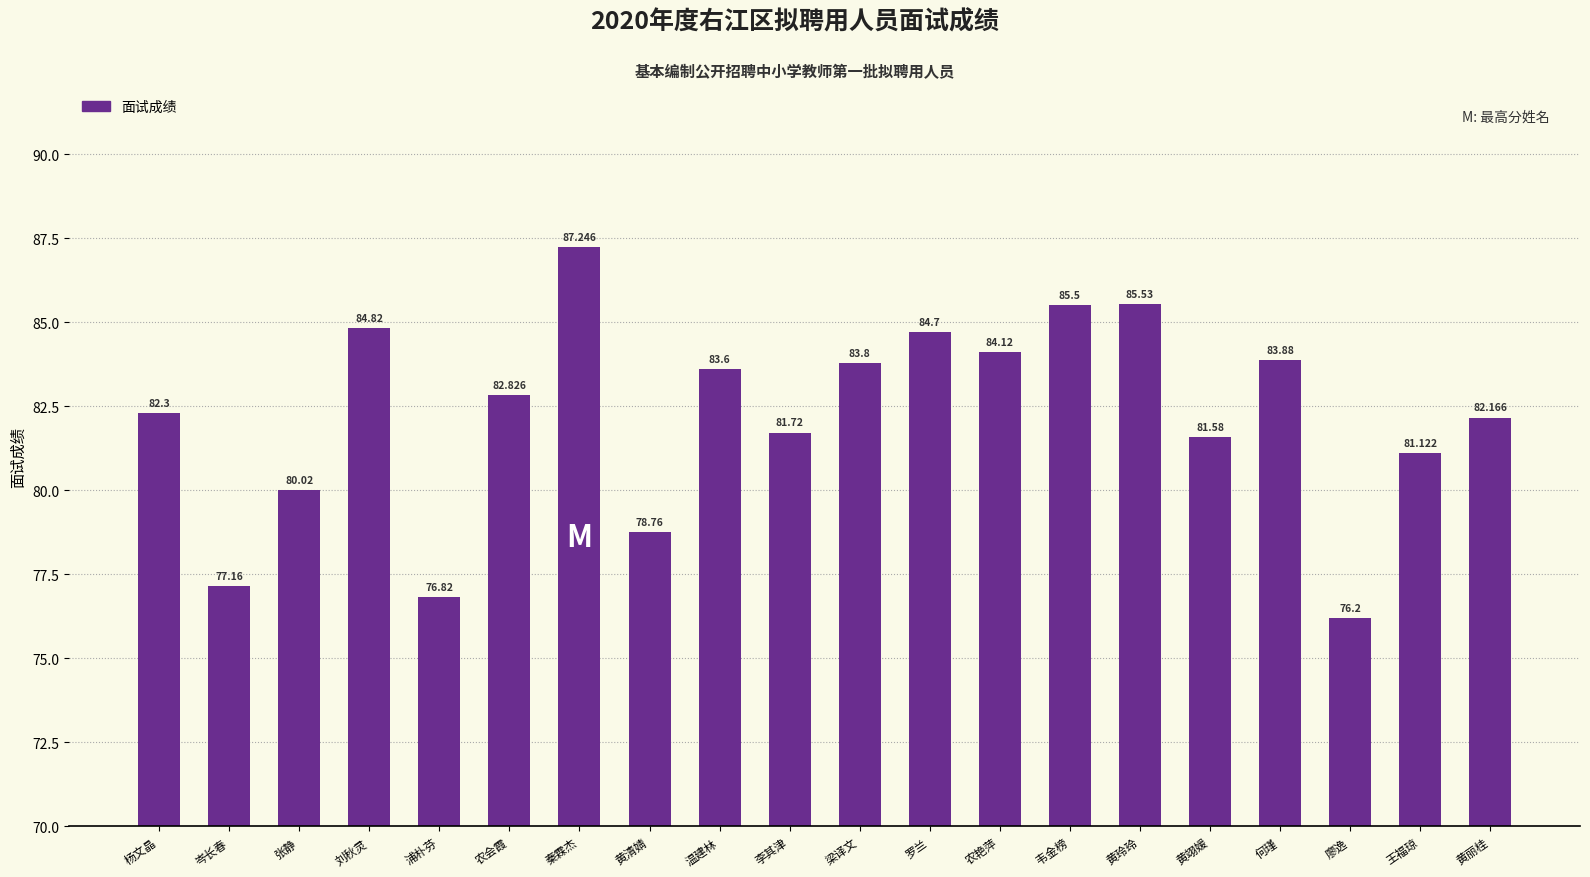

Rank the categories by value from lowest to highest.

廖逸, 浦朴芬, 岑长春, 黄清婧, 张静, 王福琼, 黄翊媛, 李其津, 黄丽桂, 杨文晶, 农会霞, 温建林, 梁译文, 何瑾, 农艳萍, 罗兰, 刘秋灵, 韦金榜, 黄玲玲, 秦霖杰